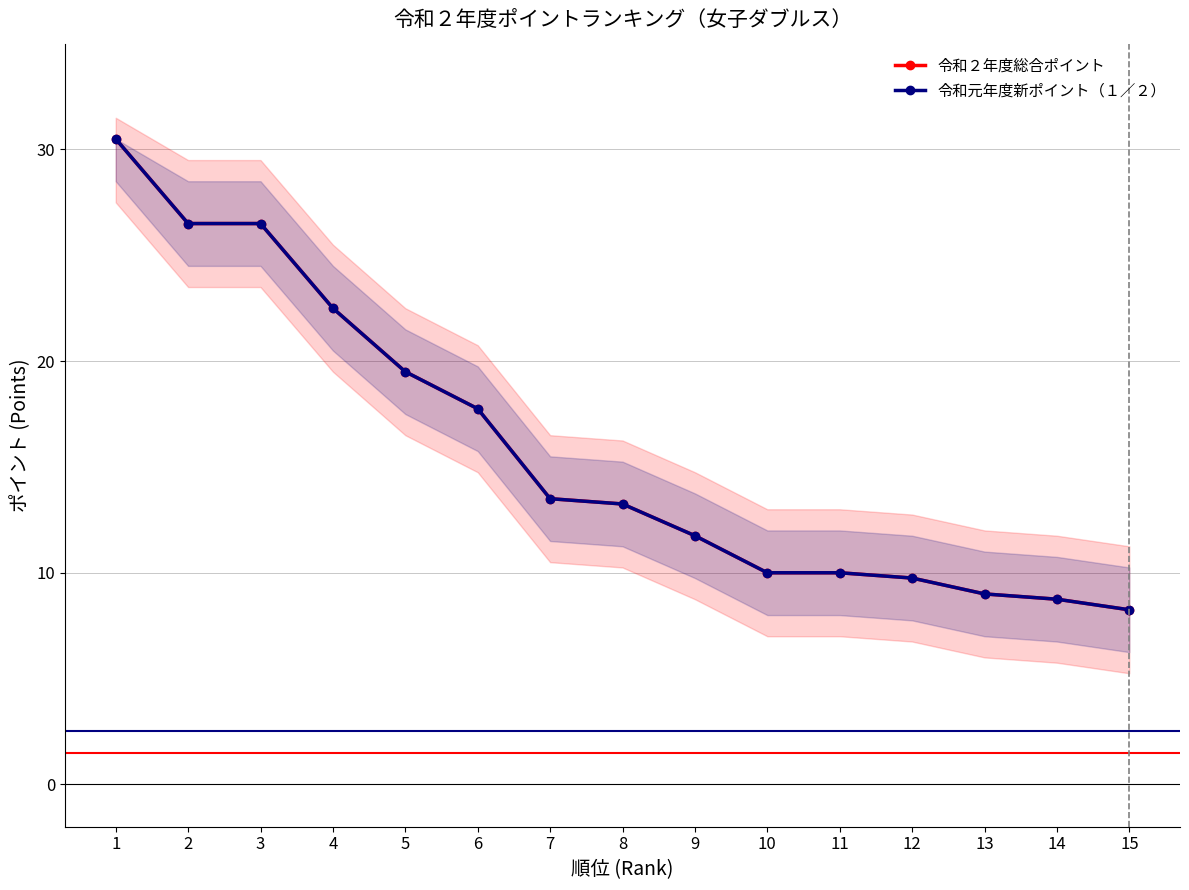

True or false: 令和元年度新ポイント（１／２） and 令和２年度総合ポイント intersect in this chart.

False